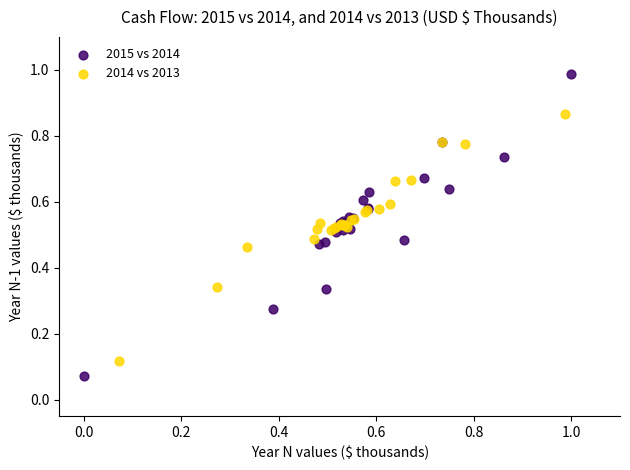

Which series has the widest spread of Y values?

2015 vs 2014